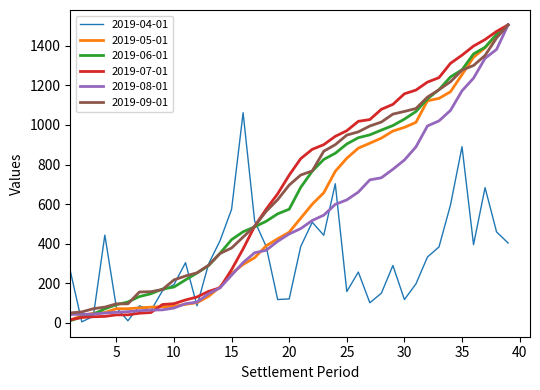

What is the highest value of the 2019-05-01 series?

1506.7